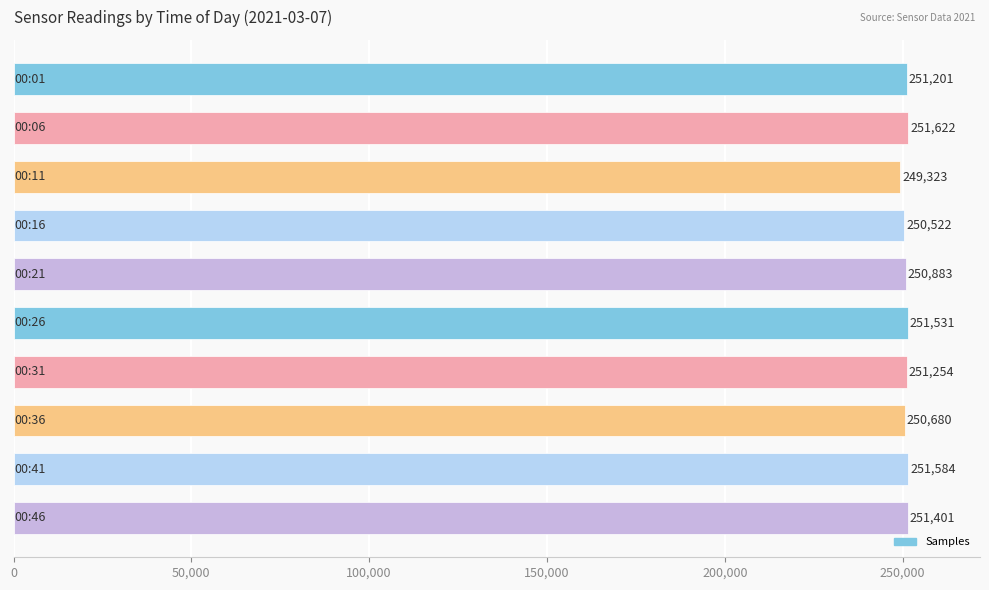

What is the value of the 9th bar from the top?

251584